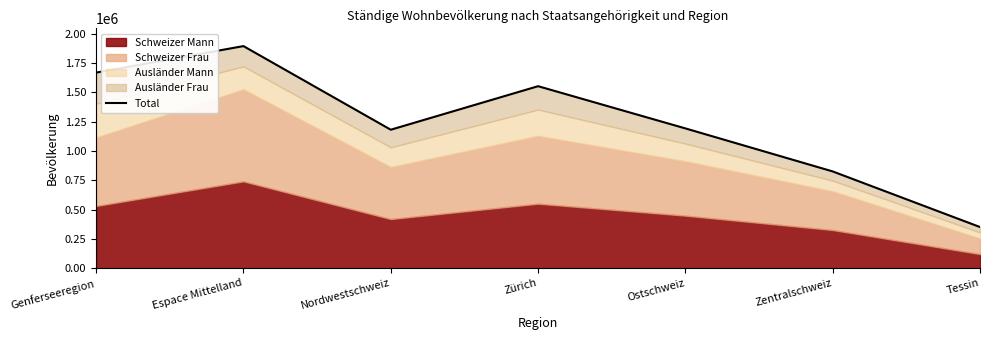

What is the label of the 6th point from the left?

Zentralschweiz